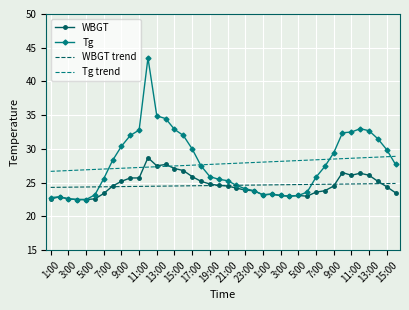

Which series has the widest spread of values?

Tg